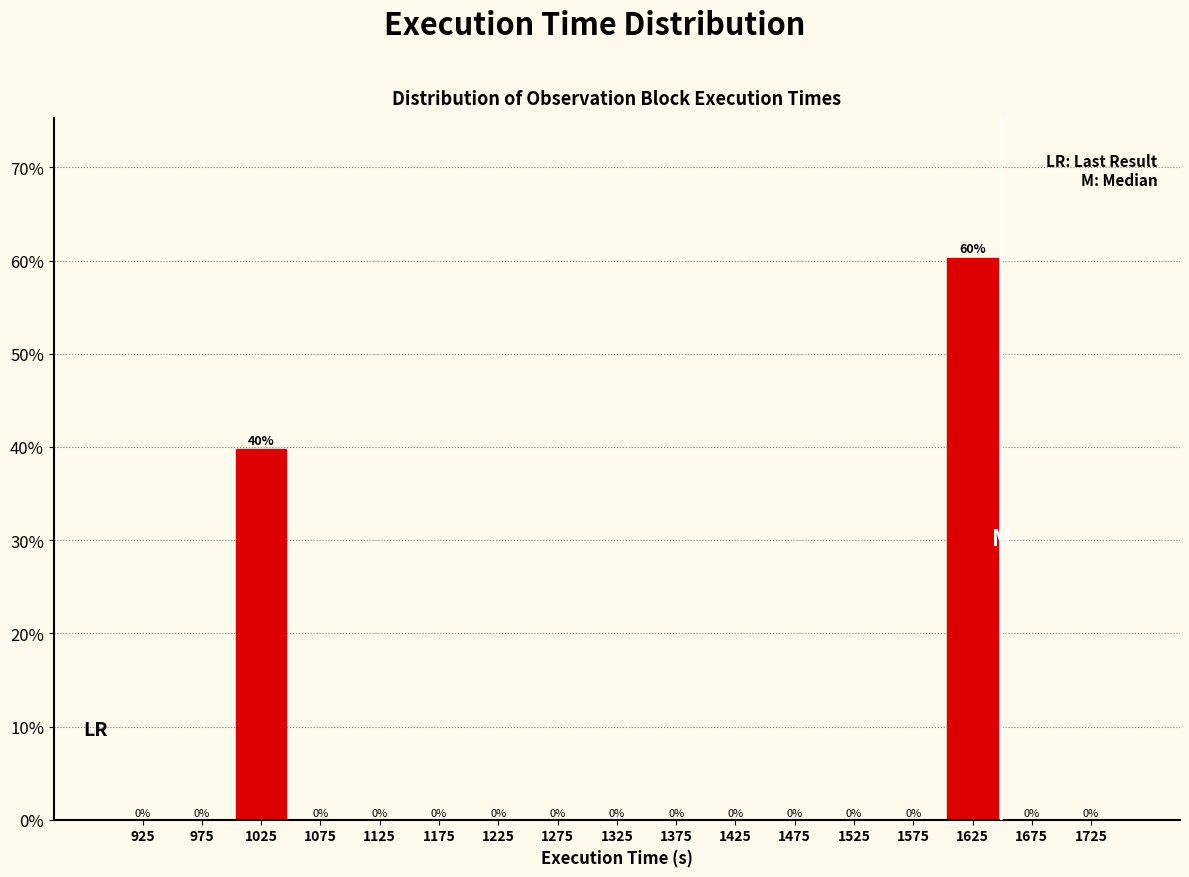

Over which range of the x-axis is the bar tallest?

1600 to 1650